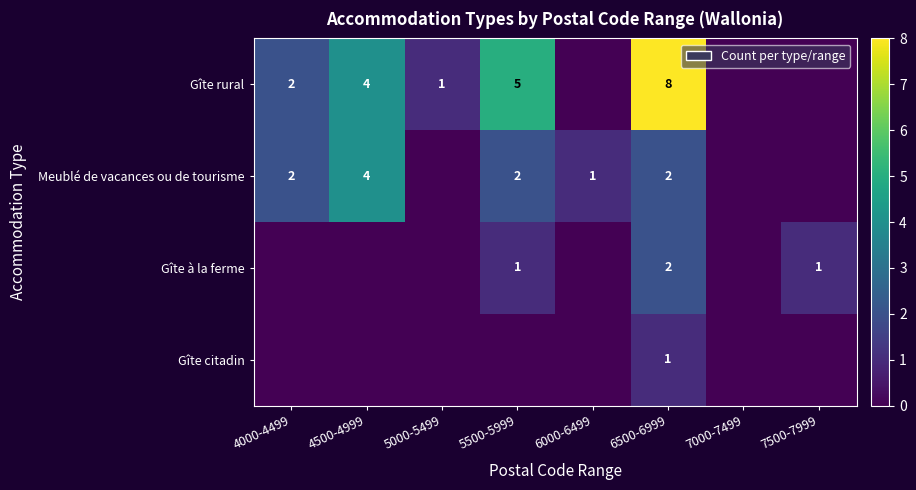

True or false: Meublé de vacances ou de tourisme has a value of 2 at 5500-5999.

True